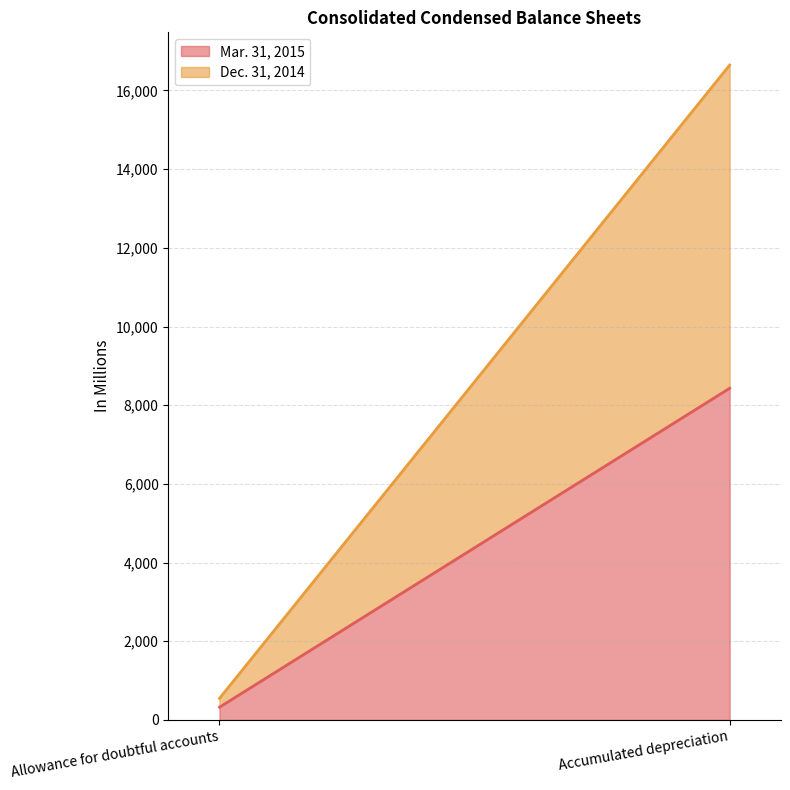

What is the lowest value of the Dec. 31, 2014 series?

224